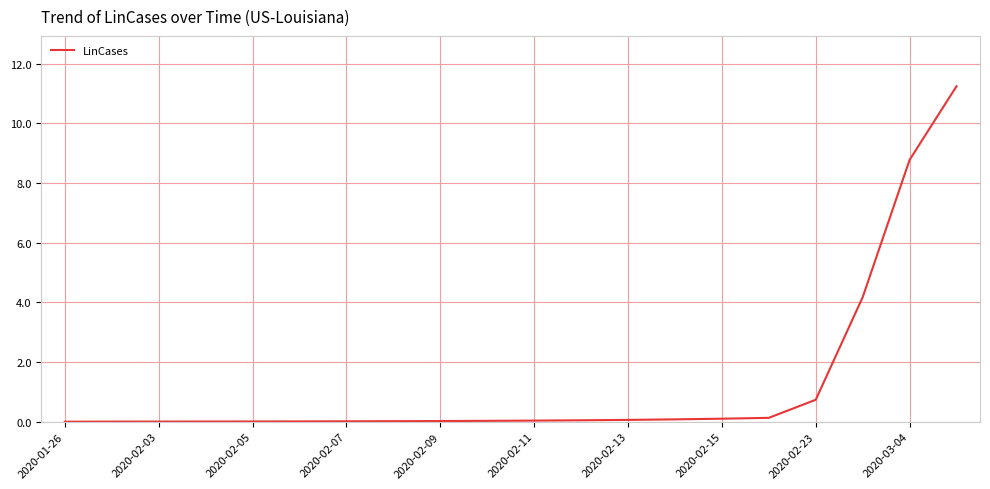

What is the difference between the maximum and minimum values?

11.2